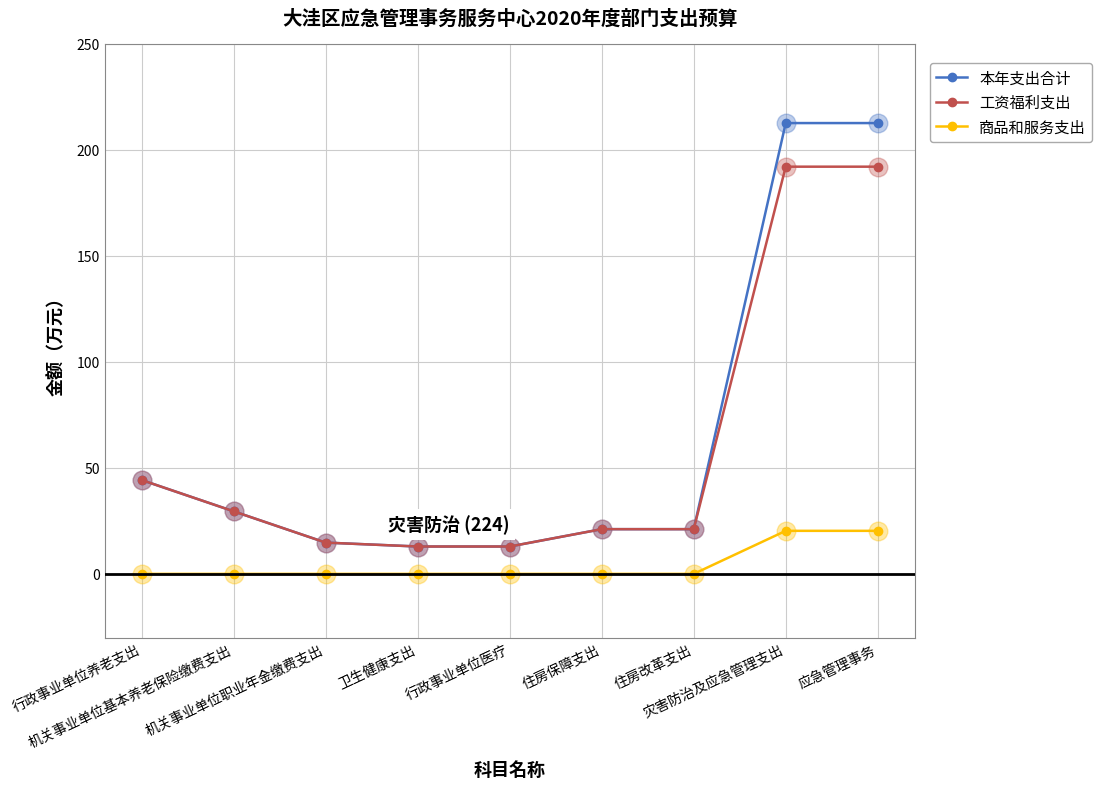

What is the maximum value for 商品和服务支出?

20.3